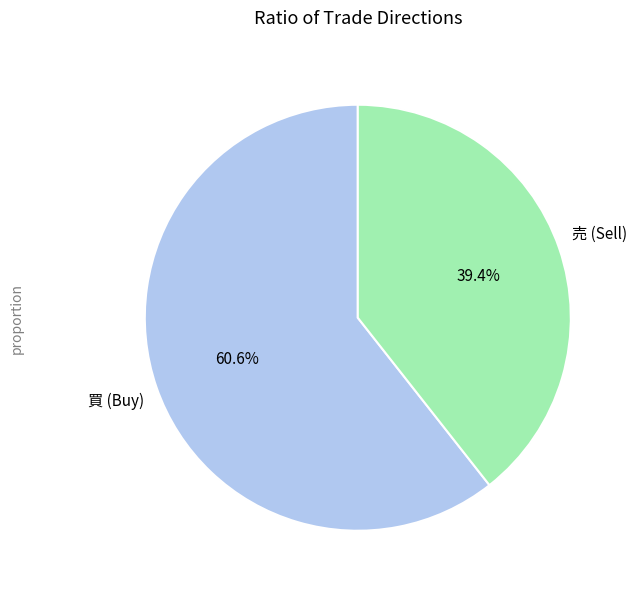

What is the largest slice in the pie chart?

買 (Buy)